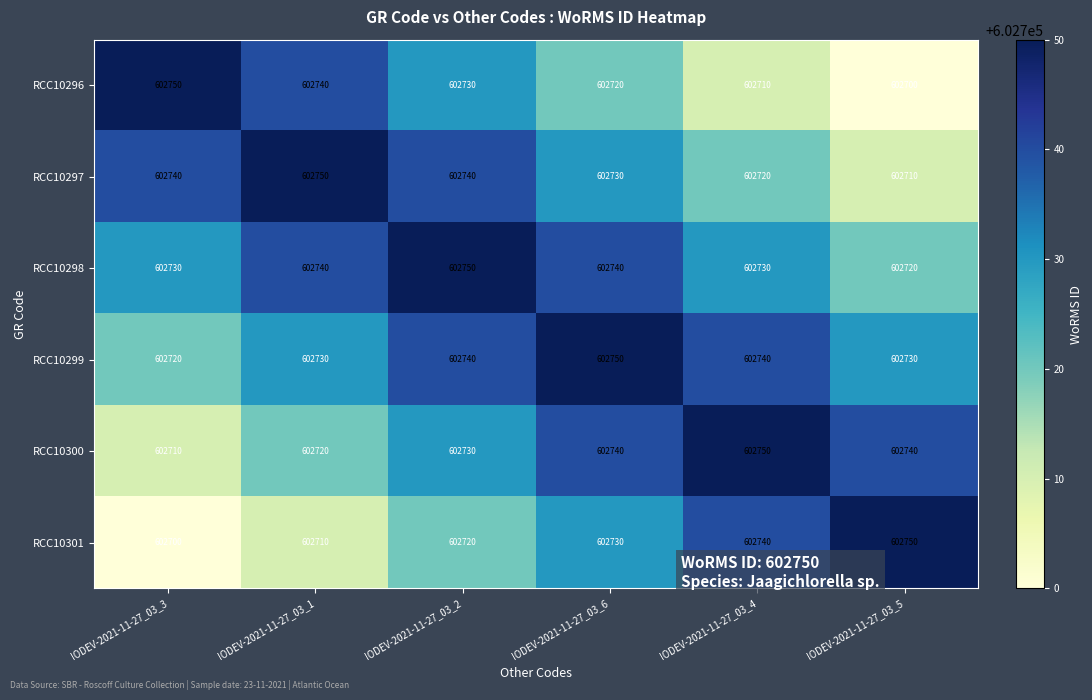

What is the spread (max minus min) of values at IODEV-2021-11-27_03_1?

40